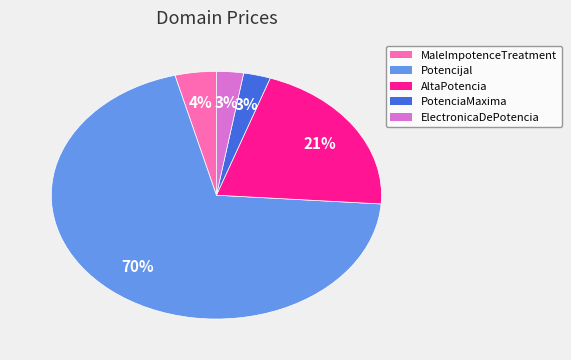

To the nearest percent, what is the average slice percentage?

20%